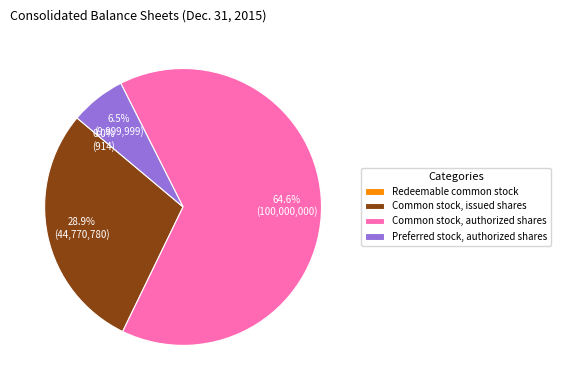

The Preferred stock, authorized shares slice represents 1% of the pie. True or false?

False